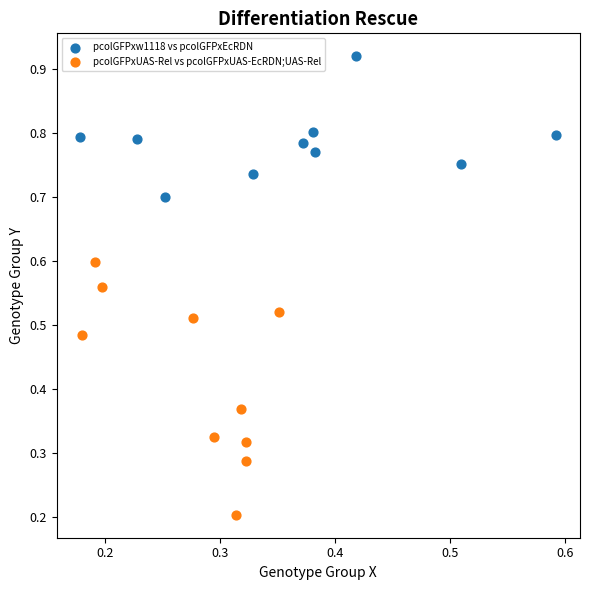

Which series contains the lowest Y value?

pcolGFPxUAS-Rel vs pcolGFPxUAS-EcRDN;UAS-Rel